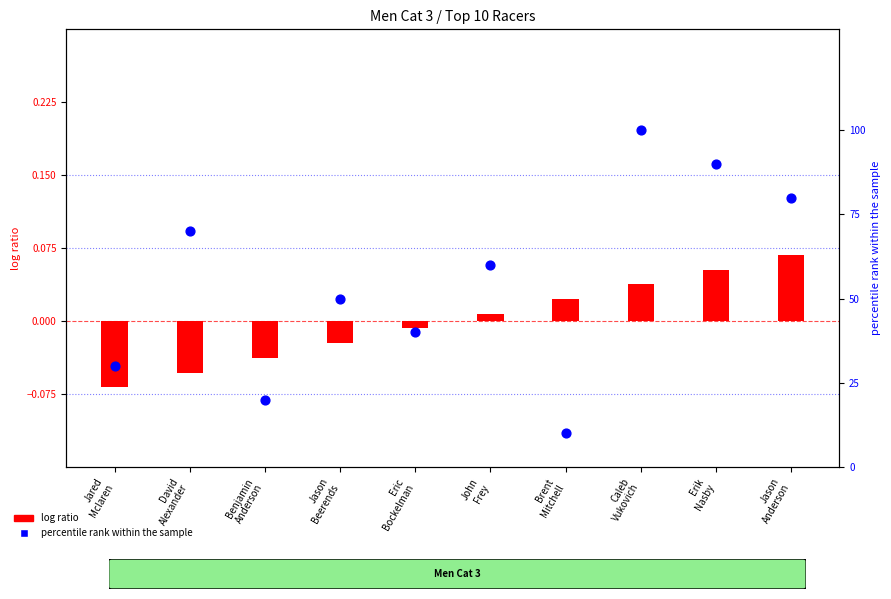

Which series has the largest total across all categories?

percentile rank within the sample